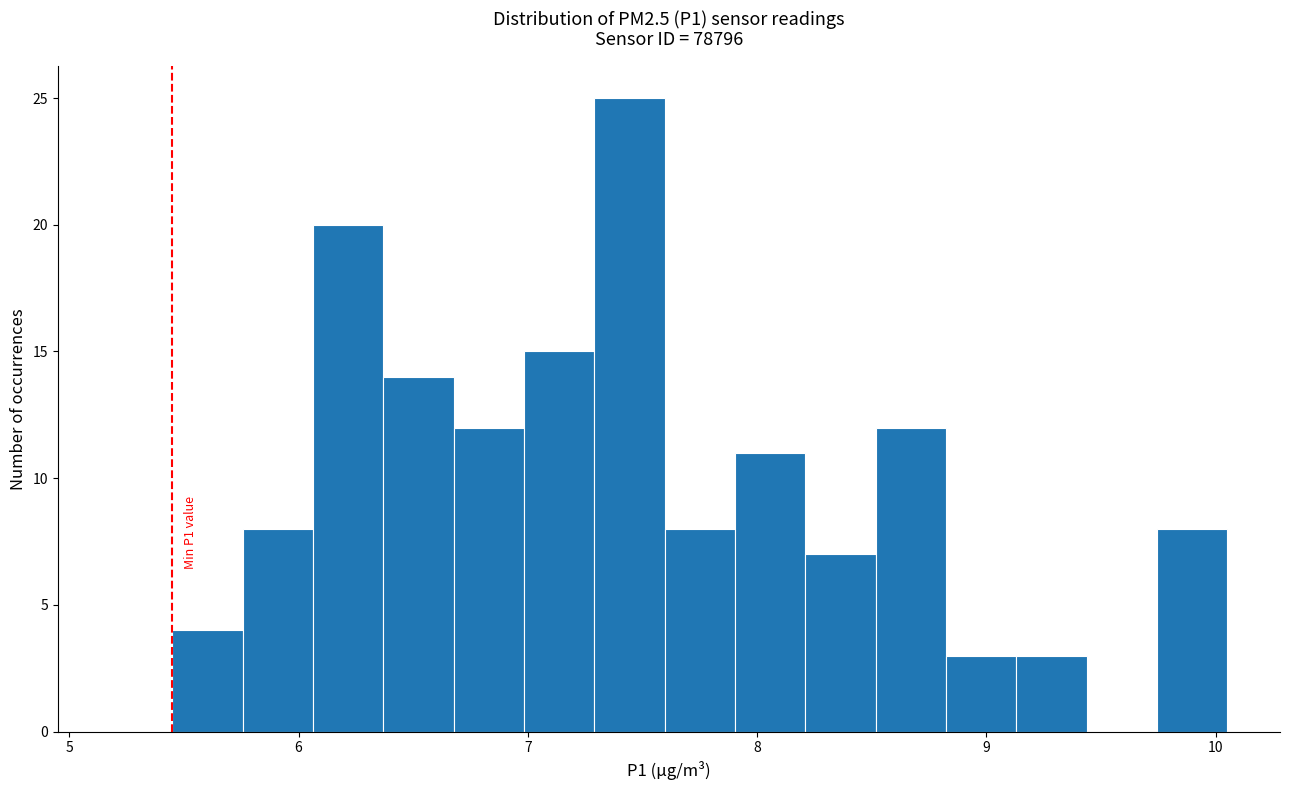

Read against the x-axis, roughly where is the centre of the tallest bar?

7.4